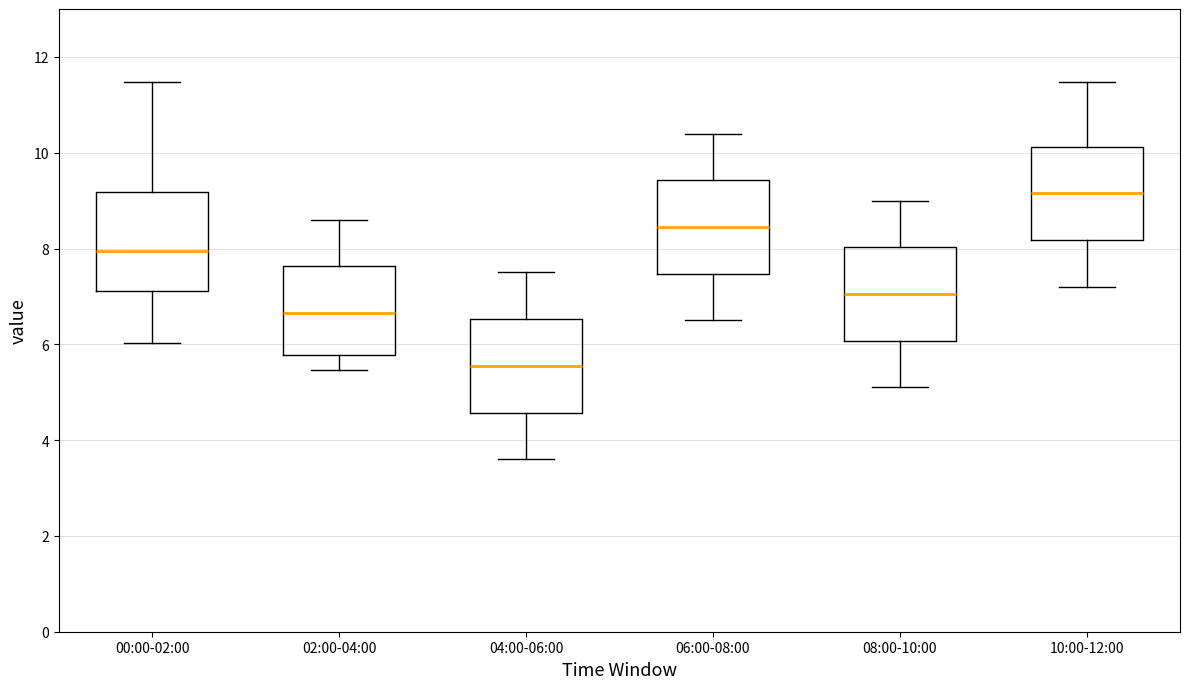

Which box's median line is the highest?

10:00-12:00